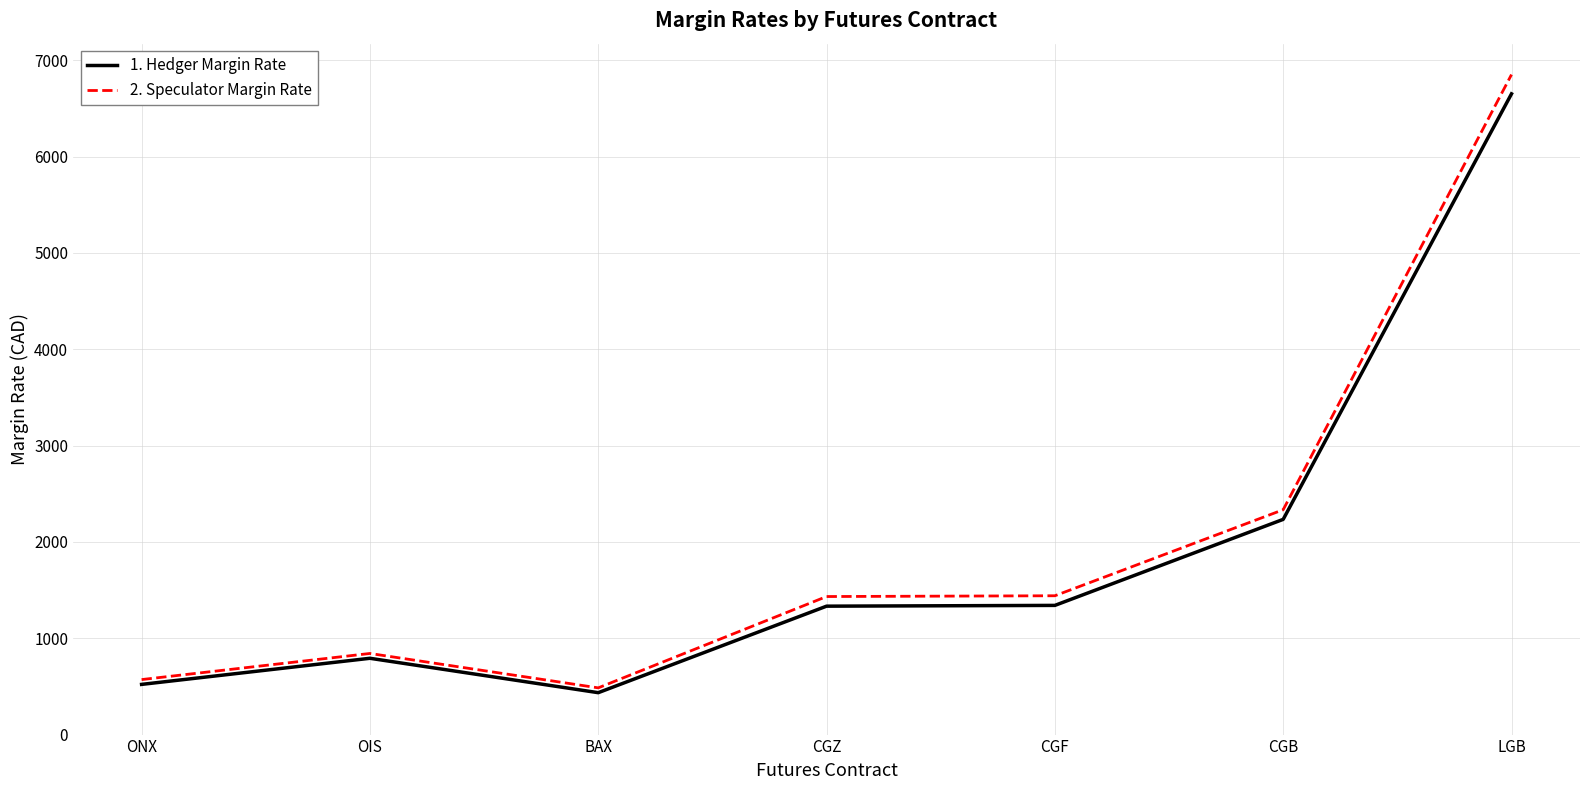

What is the spread (max minus min) of values at BAX?

50